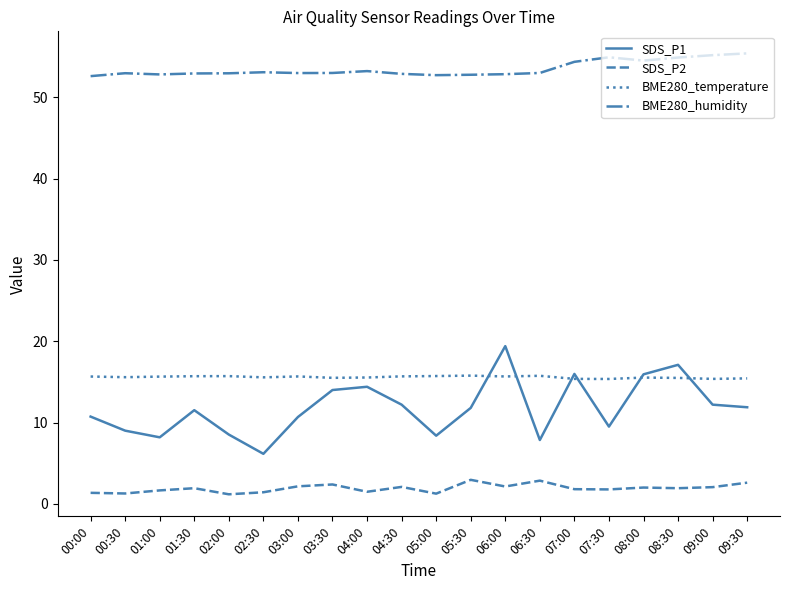

What is the average value of the SDS_P1 series?

11.8